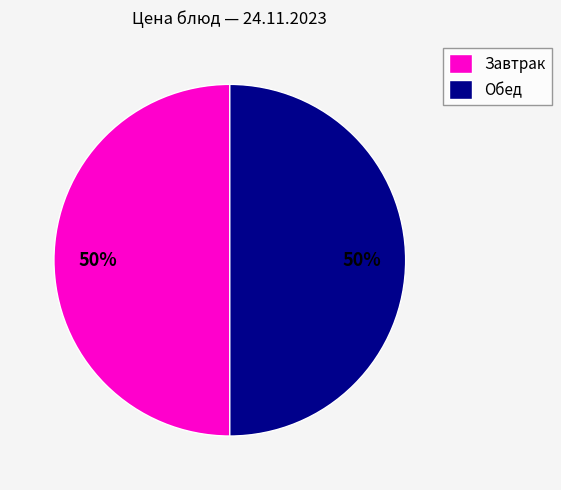

How many slices are in this pie chart?

2